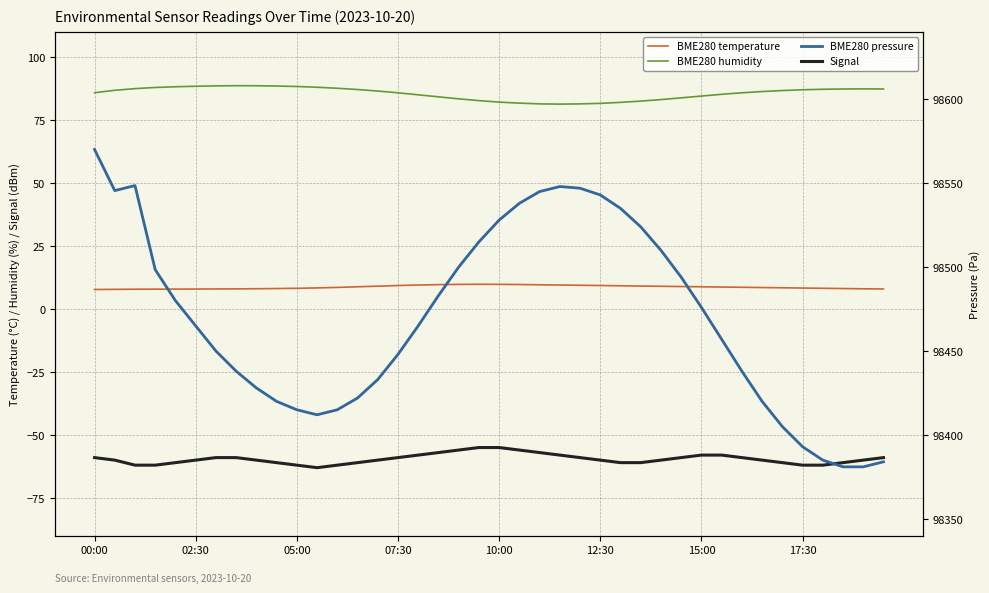

At how many categories does at least one series exceed 23065?

40